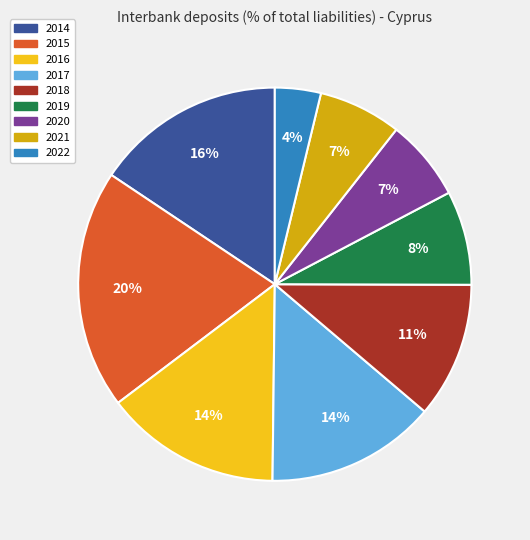

Count the number of slices in the pie.

9